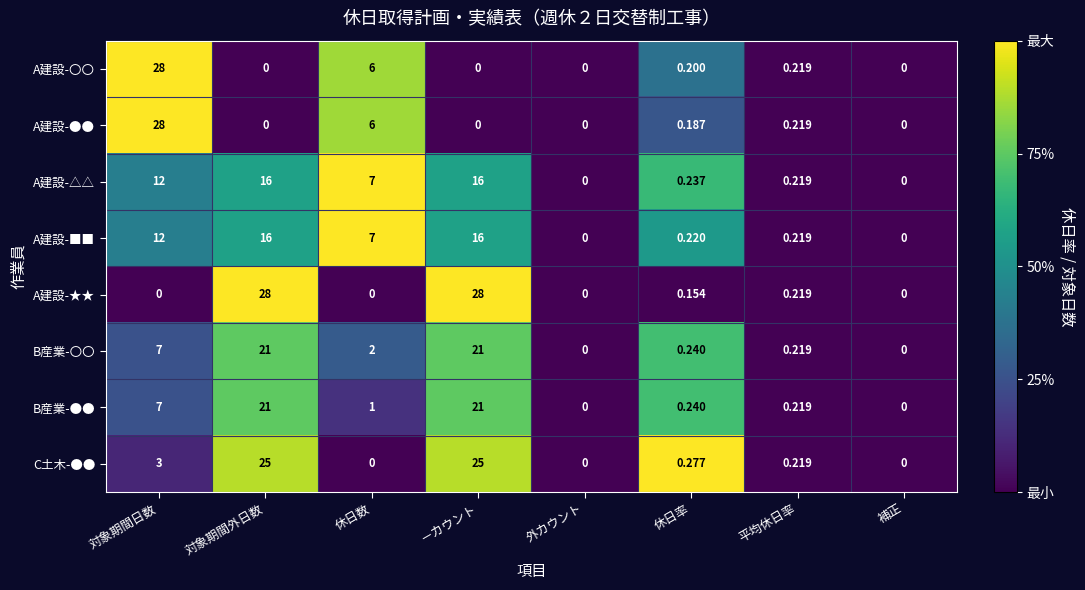

Between －カウント and 平均休日率, which series saw the biggest shift?

A建設-★★